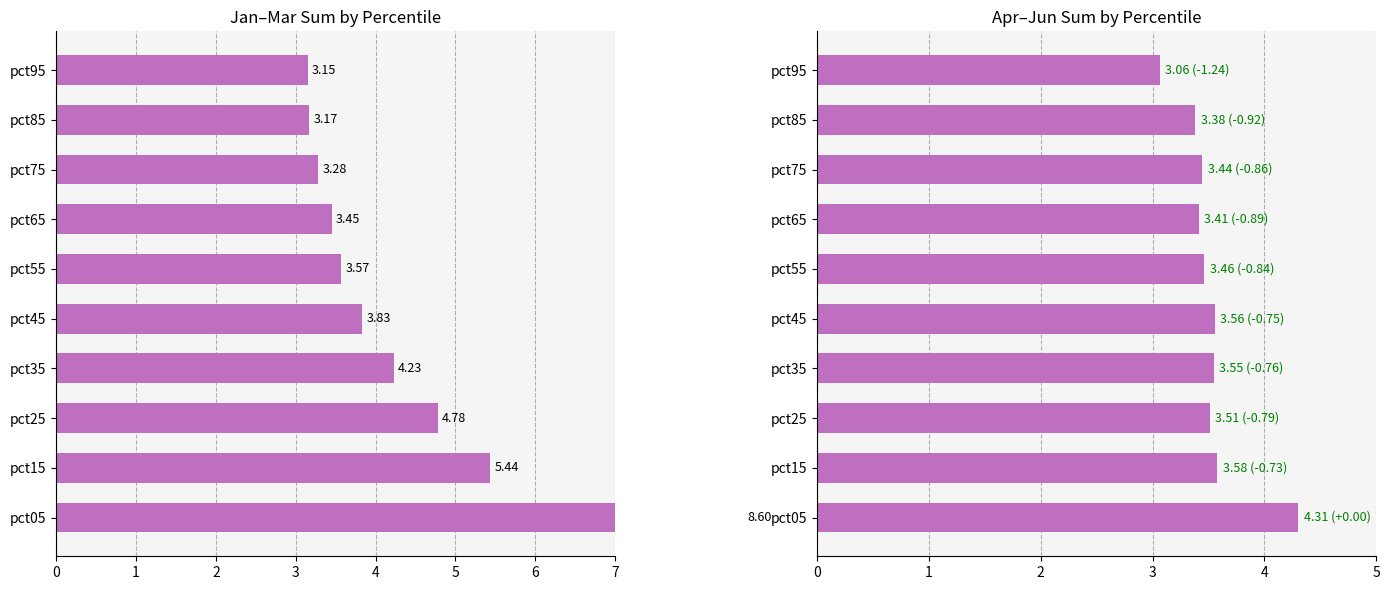

What is the sum of all Apr+May+Jun values?

35.3